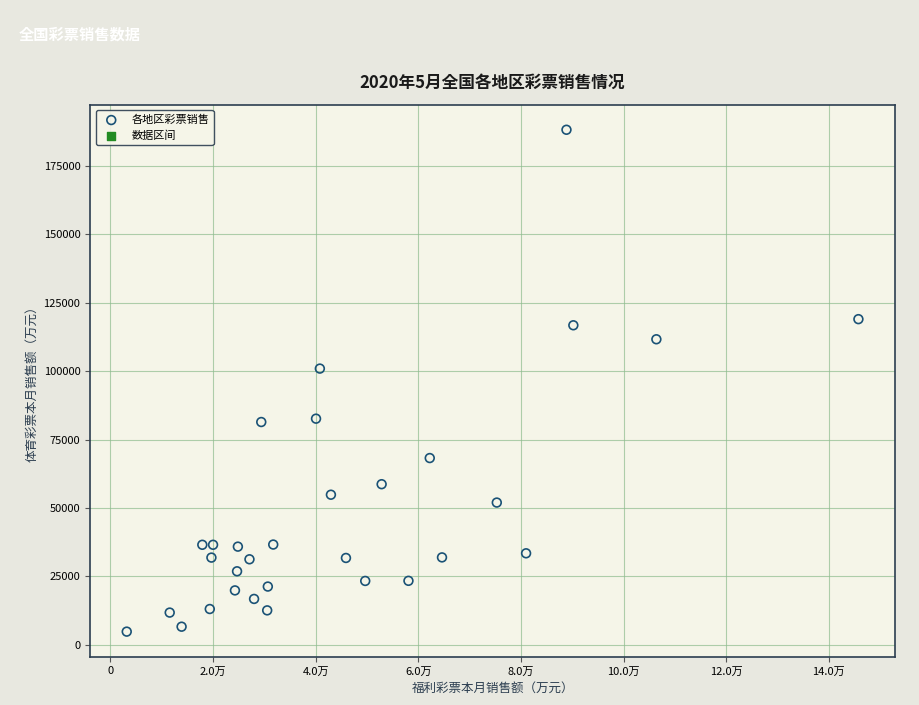

What Y value in the scatter plot is closest to 96543?

100967.6